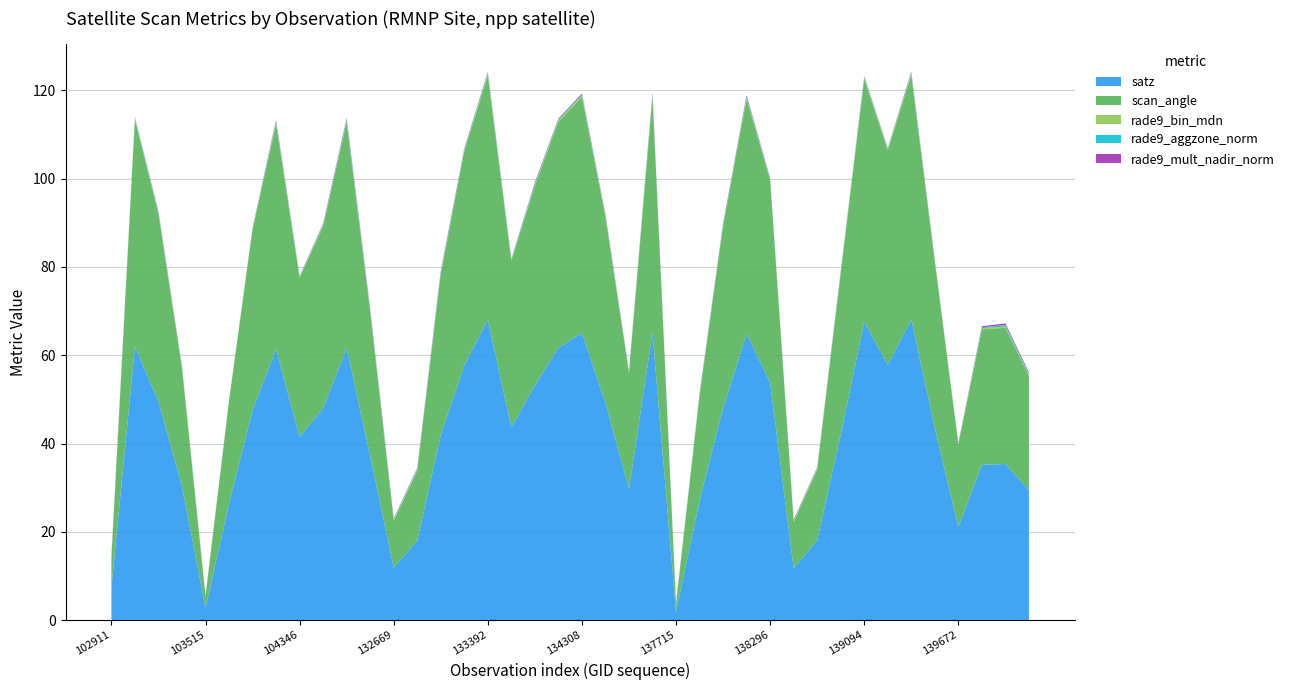

Reading right to left, list all the values displayed in this chart.

satz: 143752=29.5	143151=35.4	140059=35.2	139672=21.1	139475=43.5	139462=68.2	139269=57.8	139094=67.6	139080=42.1	138881=18.1	138688=11.8	138296=53.9	138105=64.8	138092=48.1	137903=27.1	137715=1.9	137322=65.1	134505=29.8	134322=49.2	134308=65.0	134138=61.7	134124=53.2	133404=43.7	133392=68.1	133209=57.7	133027=42.0	132847=18.0	132669=11.9	132488=37.2	132296=61.6	132123=48.0	104346=41.5	103868=61.4	103752=47.6	103634=26.4	103515=2.8	103396=30.4	103278=49.6	103160=61.9	102911=7.4
scan_angle: 143752=25.9	143151=30.9	140059=30.7	139672=18.6	139475=37.6	139462=55.3	139269=48.5	139094=55.0	139080=36.4	138881=16.0	138688=10.4	138296=45.7	138105=53.3	138092=41.2	137903=23.8	137715=1.6	137322=53.4	134505=26.1	134322=42.1	134308=53.4	134138=51.2	134124=45.2	133404=37.7	133392=55.2	133209=48.5	133027=36.3	132847=15.9	132669=10.6	132488=32.4	132296=51.2	132123=41.2	104346=36.0	103868=51.0	103752=40.9	103634=23.2	103515=2.5	103396=26.6	103278=42.4	103160=51.4	102911=6.6
rade9_bin_mdn: 143752=0.3	143151=0.3	140059=0.3	139672=0.2	139475=0.2	139462=0.4	139269=0.3	139094=0.4	139080=0.2	138881=0.3	138688=0.3	138296=0.3	138105=0.3	138092=0.2	137903=0.2	137715=0.2	137322=0.4	134505=0.3	134322=0.2	134308=0.4	134138=0.3	134124=0.3	133404=0.2	133392=0.4	133209=0.3	133027=0.2	132847=0.3	132669=0.3	132488=0.3	132296=0.3	132123=0.2	104346=0.2	103868=0.3	103752=0.2	103634=0.2	103515=0.2	103396=0.3	103278=0.2	103160=0.3	102911=0.2
rade9_aggzone_norm: 143752=0.3	143151=0.4	140059=0.2	139672=0.1	139475=0.1	139462=0.2	139269=0.1	139094=0.2	139080=0.1	138881=0.1	138688=0.2	138296=0.2	138105=0.3	138092=0.2	137903=0.1	137715=0.1	137322=0.3	134505=0.1	134322=0.2	134308=0.2	134138=0.2	134124=0.3	133404=0.1	133392=0.2	133209=0.2	133027=0.3	132847=0.1	132669=0.1	132488=0.3	132296=0.3	132123=0.2	104346=0.1	103868=0.3	103752=0.1	103634=0.0	103515=0.1	103396=0.1	103278=0.2	103160=0.1	102911=0.2
rade9_mult_nadir_norm: 143752=0.3	143151=0.4	140059=0.2	139672=0.1	139475=0.1	139462=0.2	139269=0.1	139094=0.1	139080=0.1	138881=0.1	138688=0.2	138296=0.1	138105=0.3	138092=0.2	137903=0.1	137715=0.1	137322=0.3	134505=0.1	134322=0.2	134308=0.2	134138=0.2	134124=0.3	133404=0.1	133392=0.2	133209=0.2	133027=0.3	132847=0.2	132669=0.2	132488=0.3	132296=0.3	132123=0.2	104346=0.1	103868=0.3	103752=0.1	103634=0.0	103515=0.1	103396=0.1	103278=0.2	103160=0.1	102911=0.2